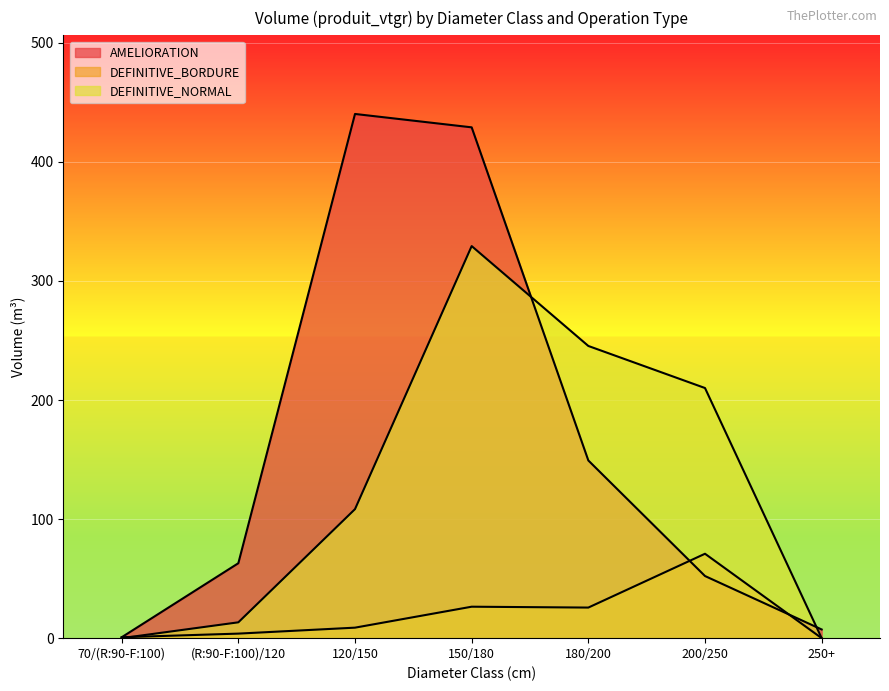

Between which two adjacent categories do DEFINITIVE_NORMAL and DEFINITIVE_BORDURE first intersect?

70/(R:90-F:100) and (R:90-F:100)/120